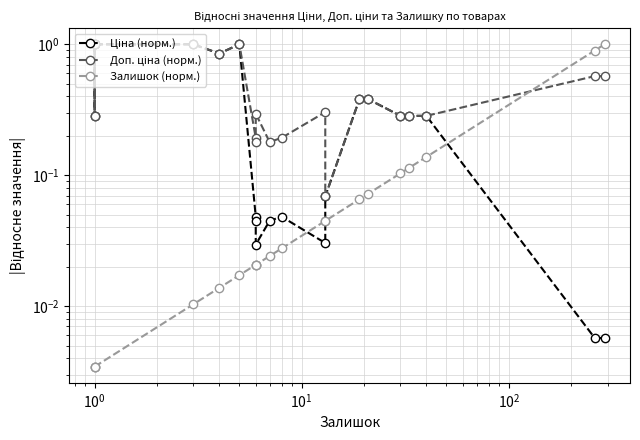

True or false: Доп. ціна (норм.) has more than 0 points higher than both neighbors.

True